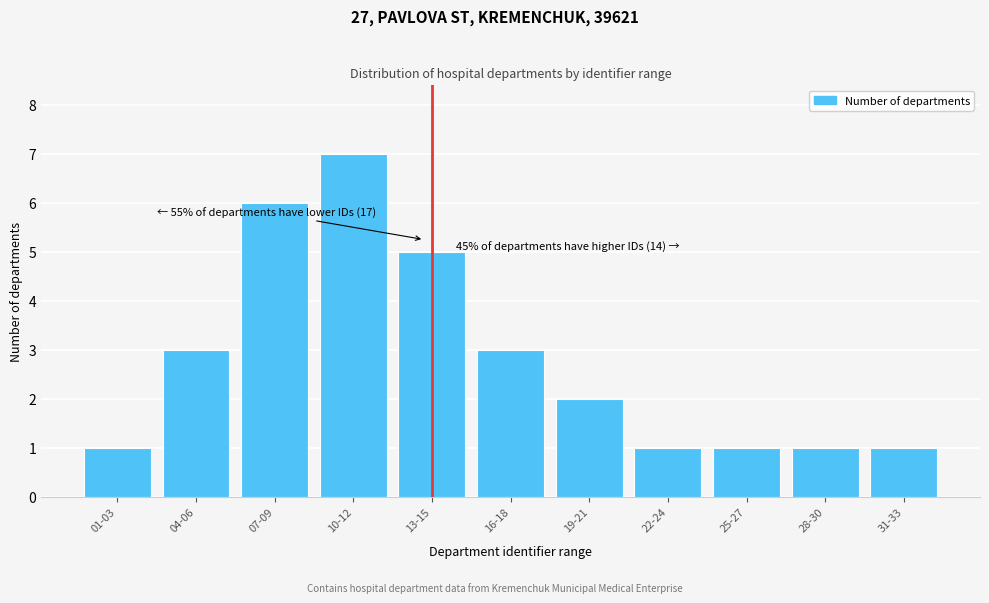

Reading left to right, what are all the values shown in this chart?

01-03=1	04-06=3	07-09=6	10-12=7	13-15=5	16-18=3	19-21=2	22-24=1	25-27=1	28-30=1	31-33=1